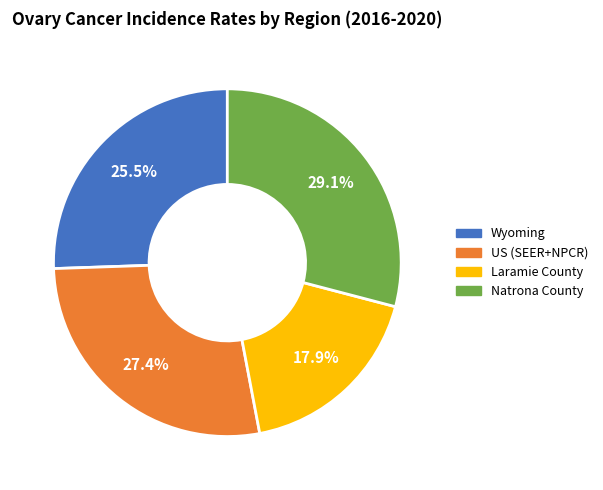

Is Wyoming the majority of the pie?

No